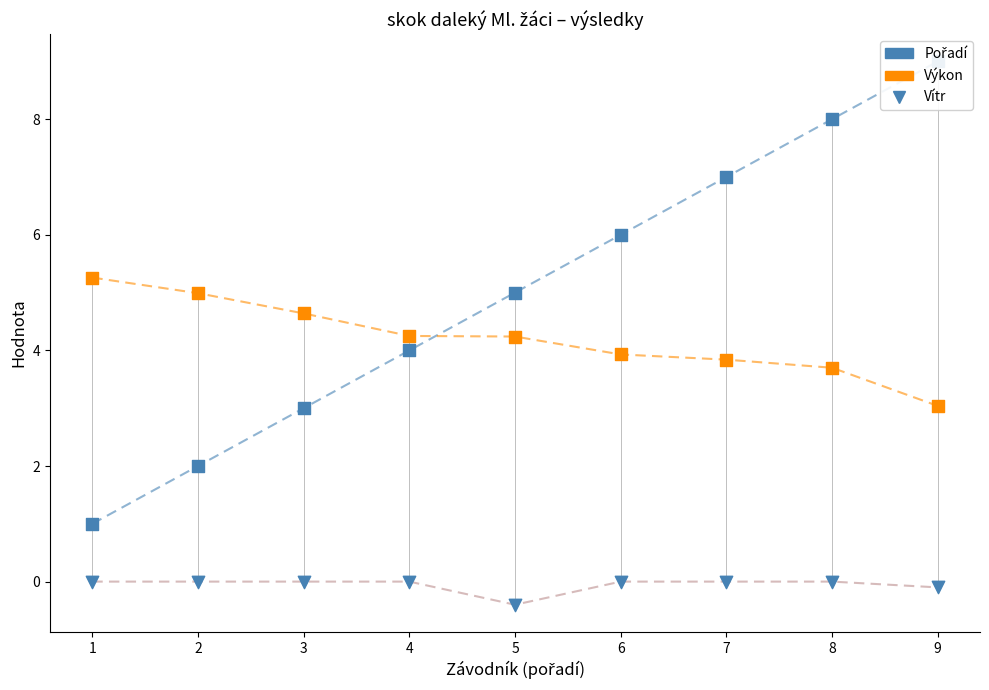

Is the value of Vítr at 9 greater than the value of Výkon at 5?

No